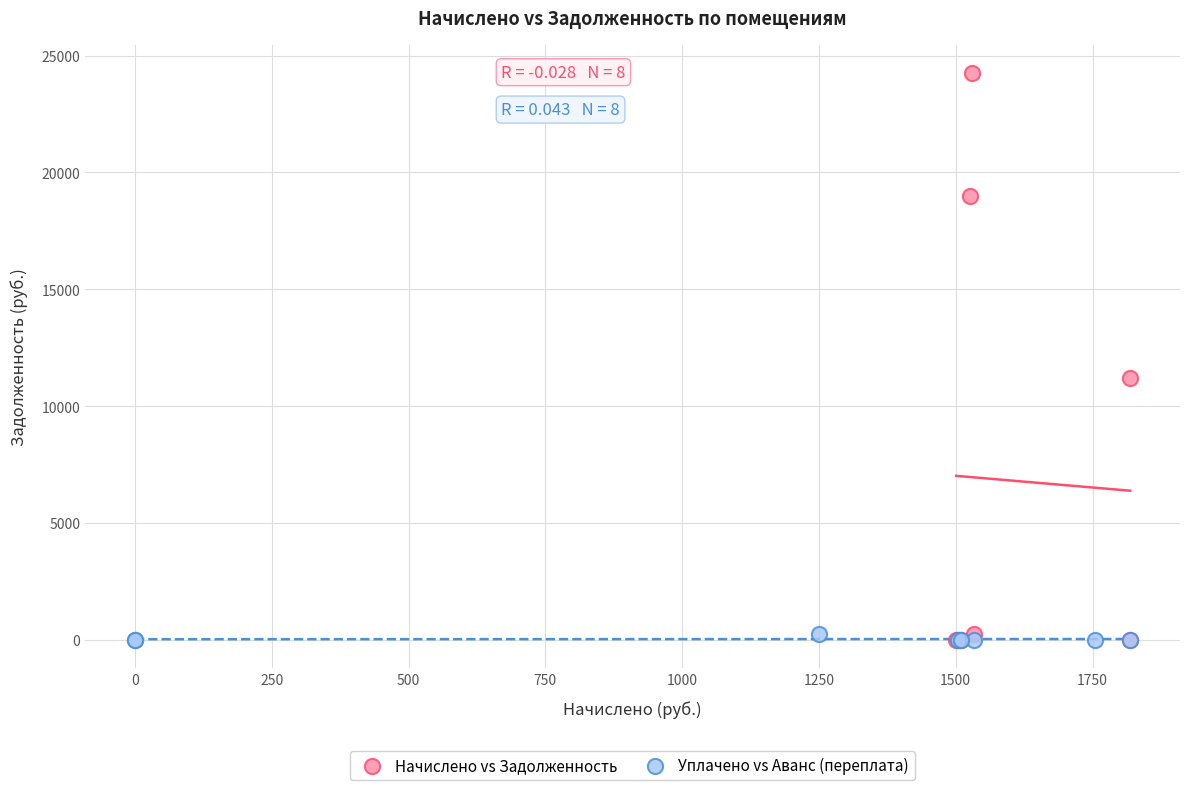

Which series contains the highest Y value?

Начислено vs Задолженность